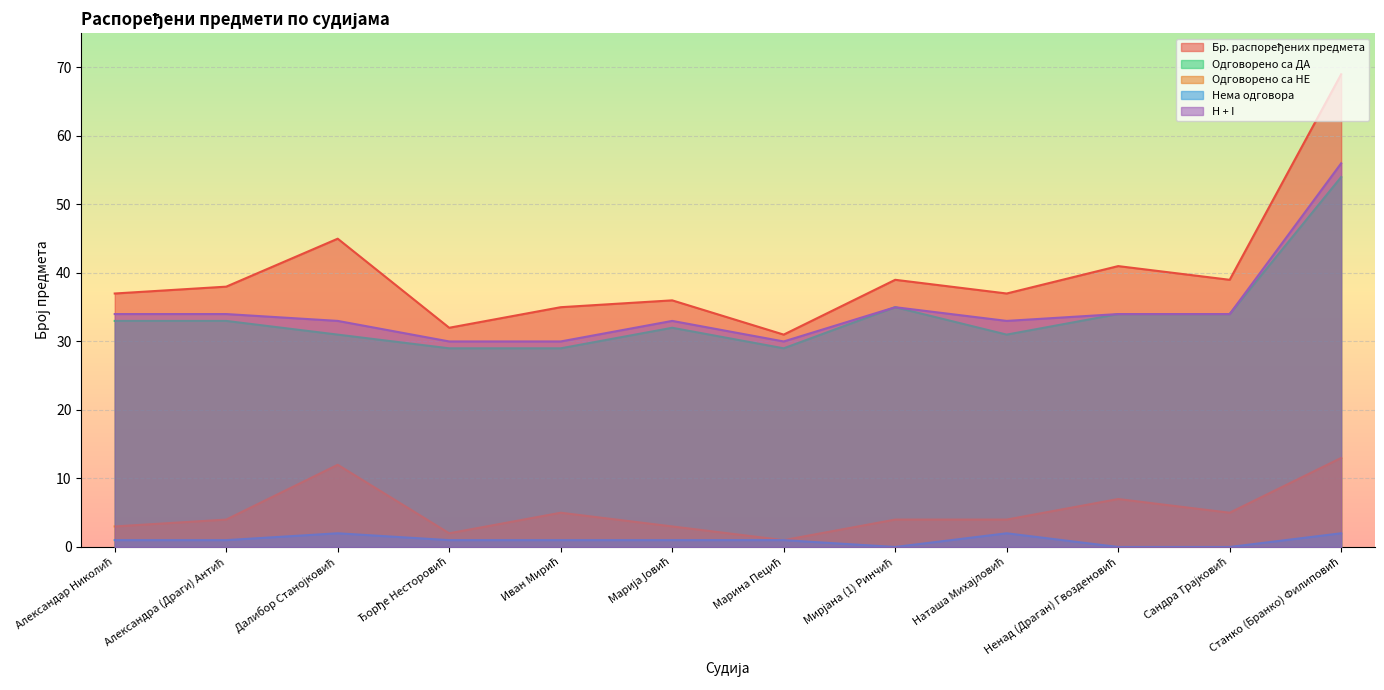

The Одговорено са НЕ series shows 4 at Мирјана (1) Ринчић. True or false?

True